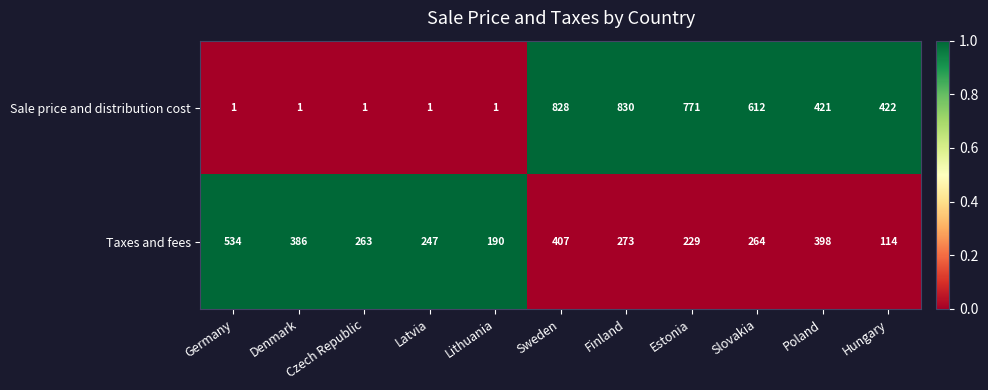

Is it true that Sale price and distribution cost equals 2 at Germany?

False